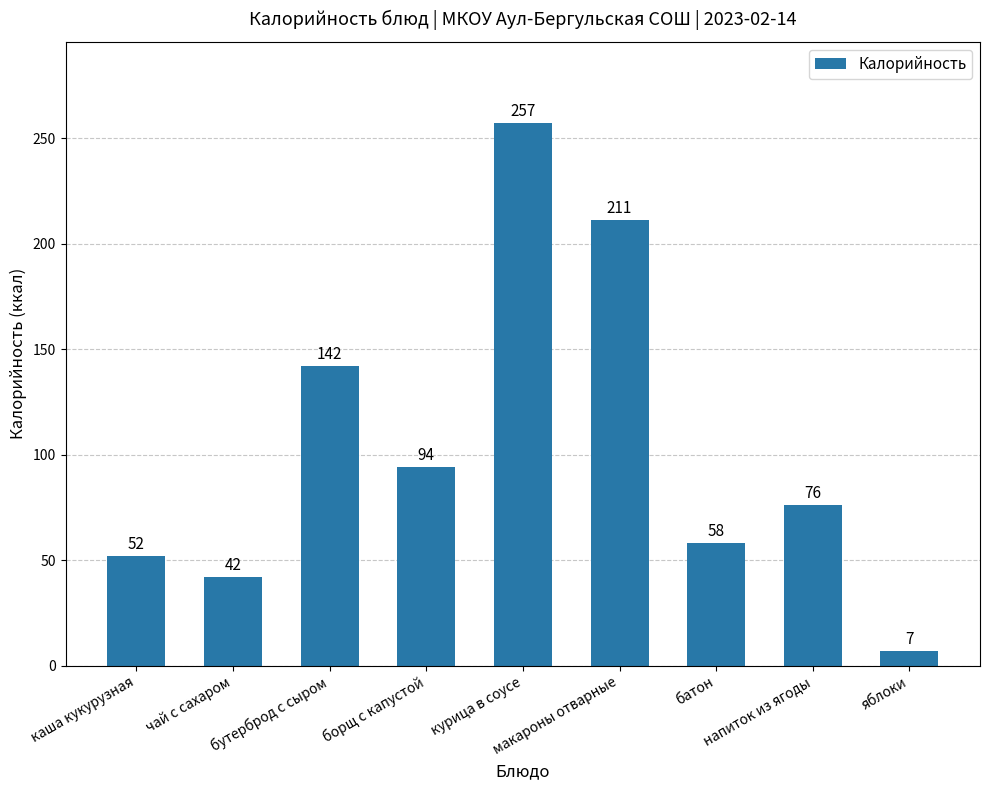

Reading right to left, extract all data points from this chart.

яблоки=7	напиток из ягоды=76	батон=58	макароны отварные=211	курица в соусе=257	борщ с капустой=94	бутерброд с сыром=142	чай с сахаром=42	каша кукурузная=52